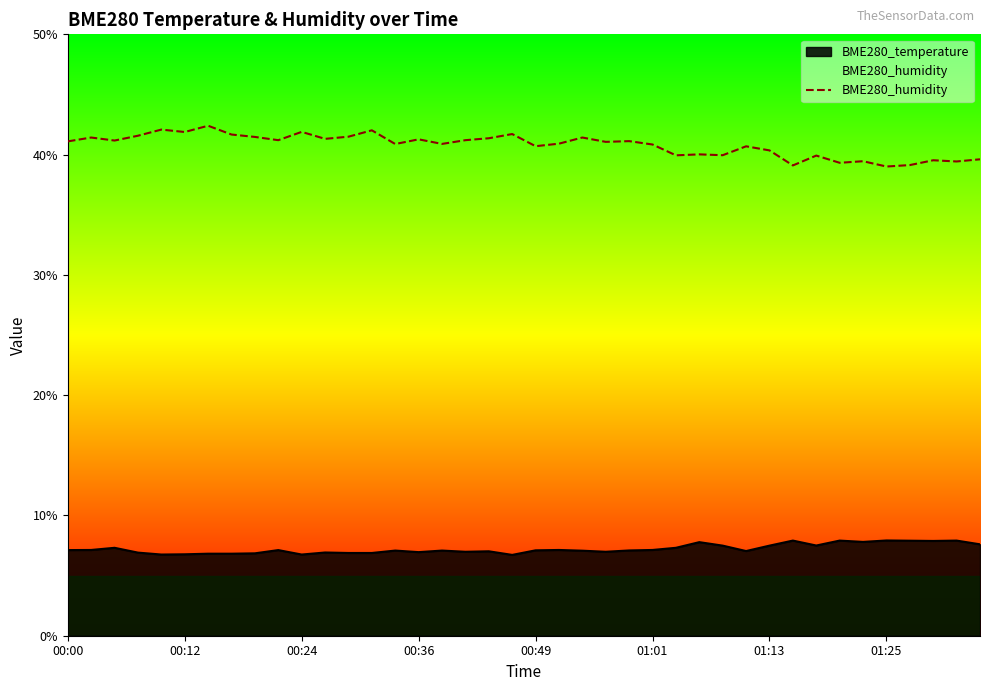

True or false: the data has more than 1 interior local peaks.

True